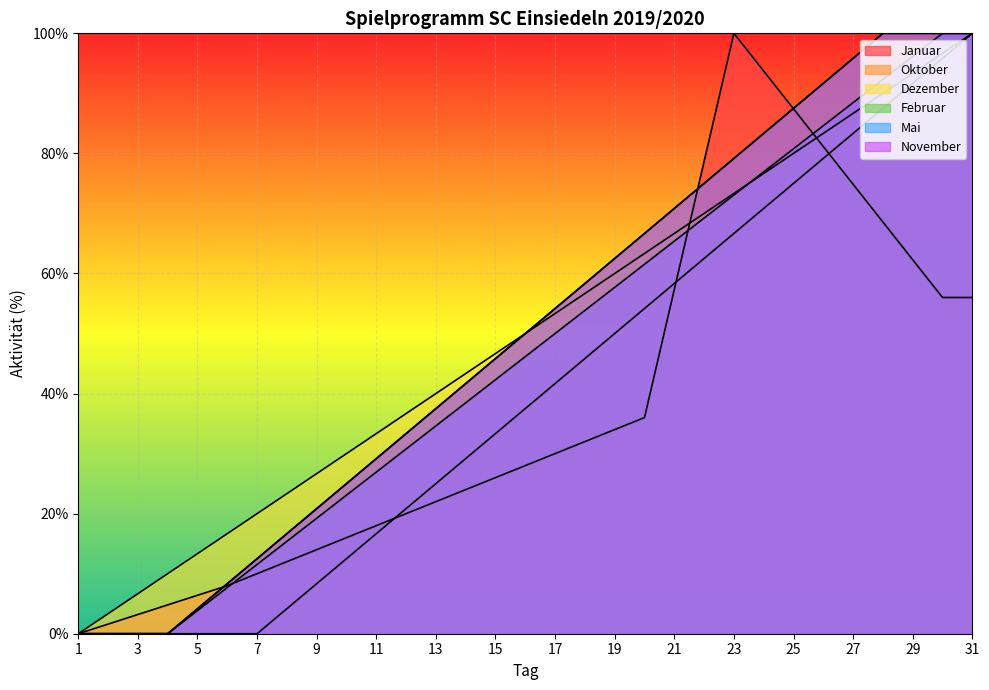

What is the value of the Dezember point at the 16th from the left?

50.0